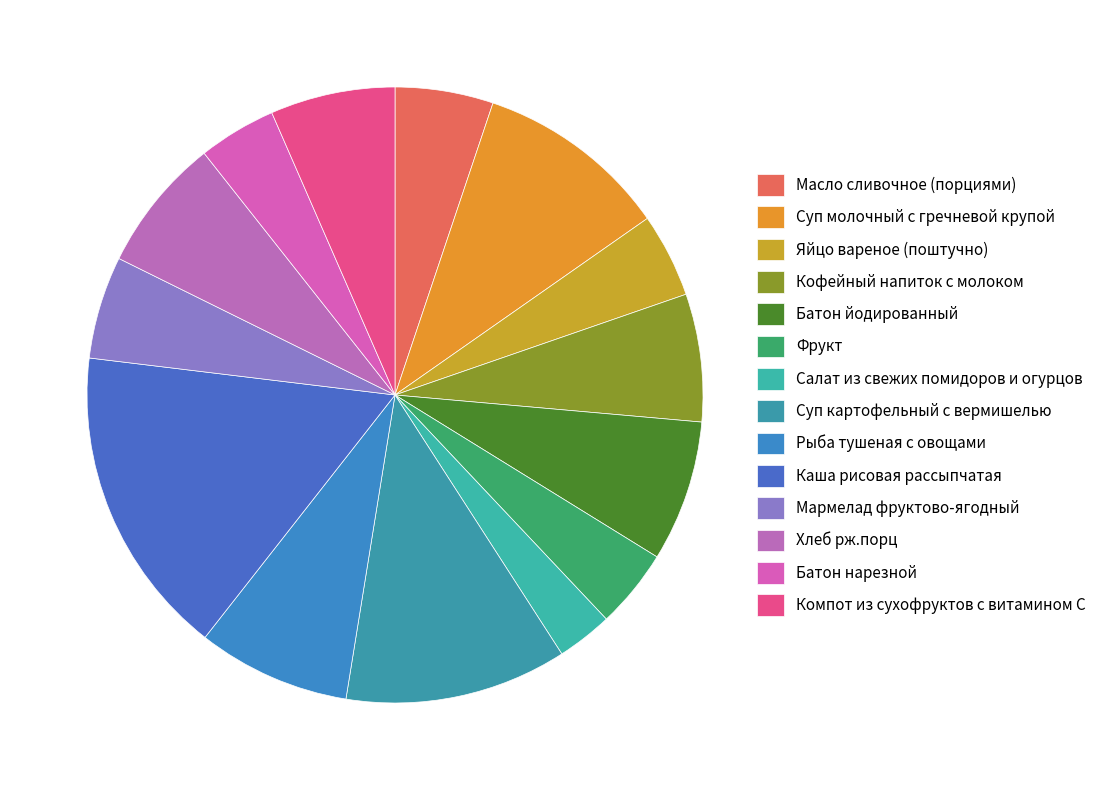

How many slices are in this pie chart?

14